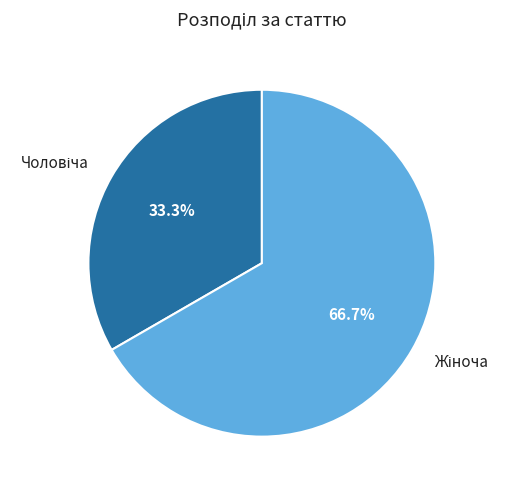

Is there any slice that represents more than half of the pie?

Yes